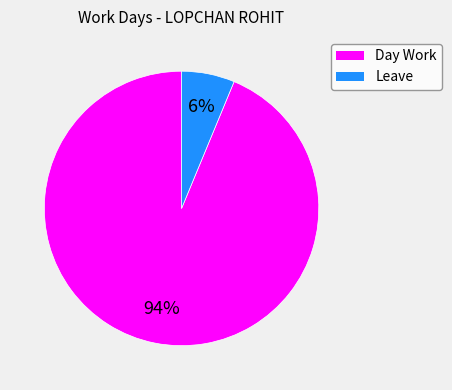

Combined, do Day Work and Leave account for over 50%?

Yes